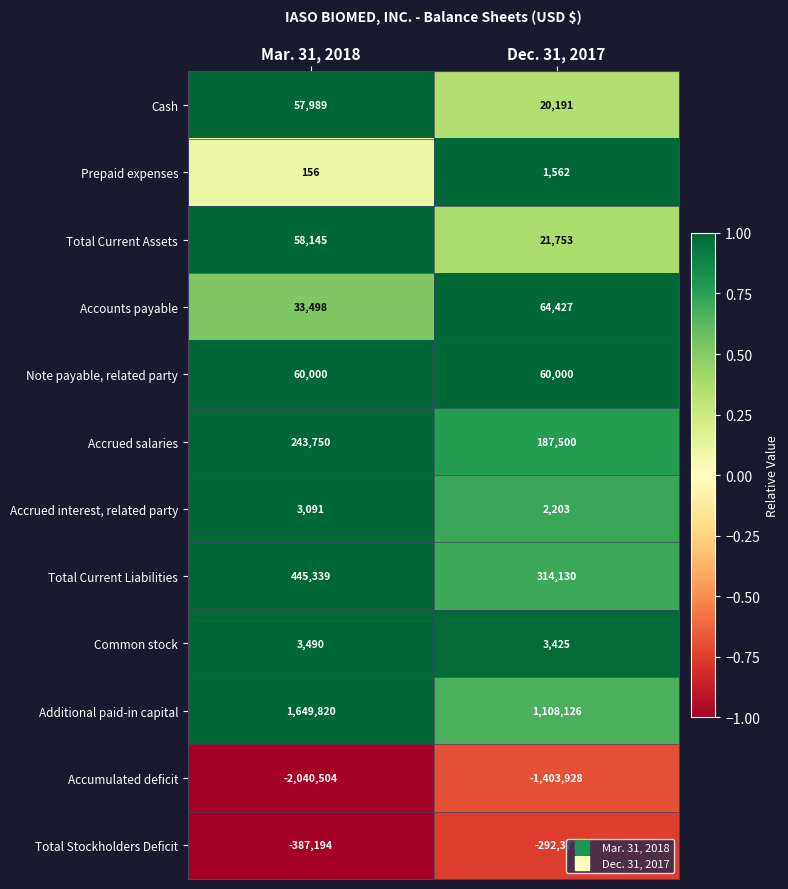

Which category has the highest value in the Additional paid-in capital series?

Mar. 31, 2018